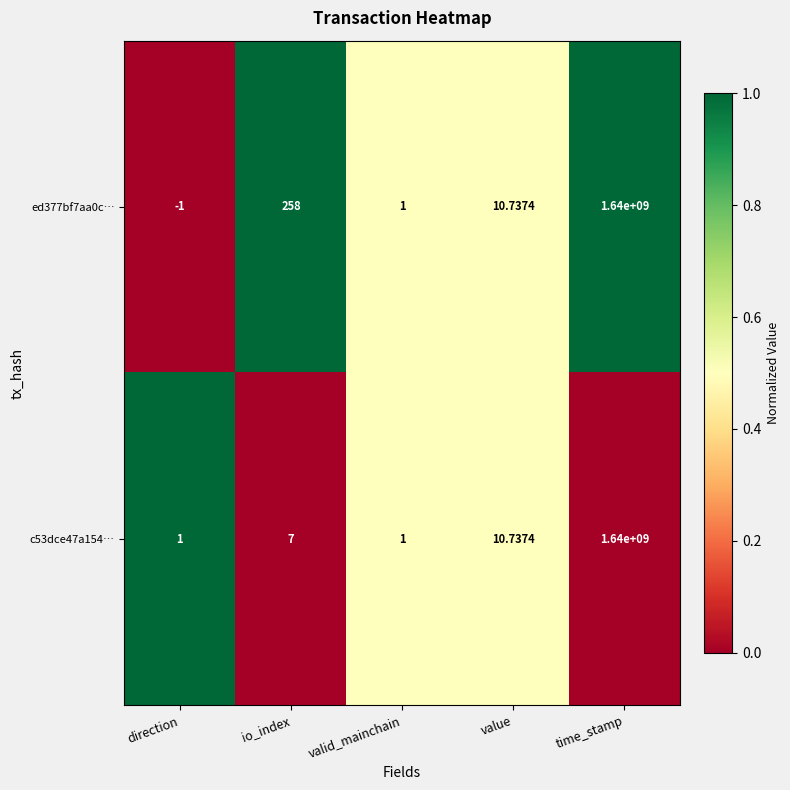

At which category is the sum across all series the highest?

time_stamp